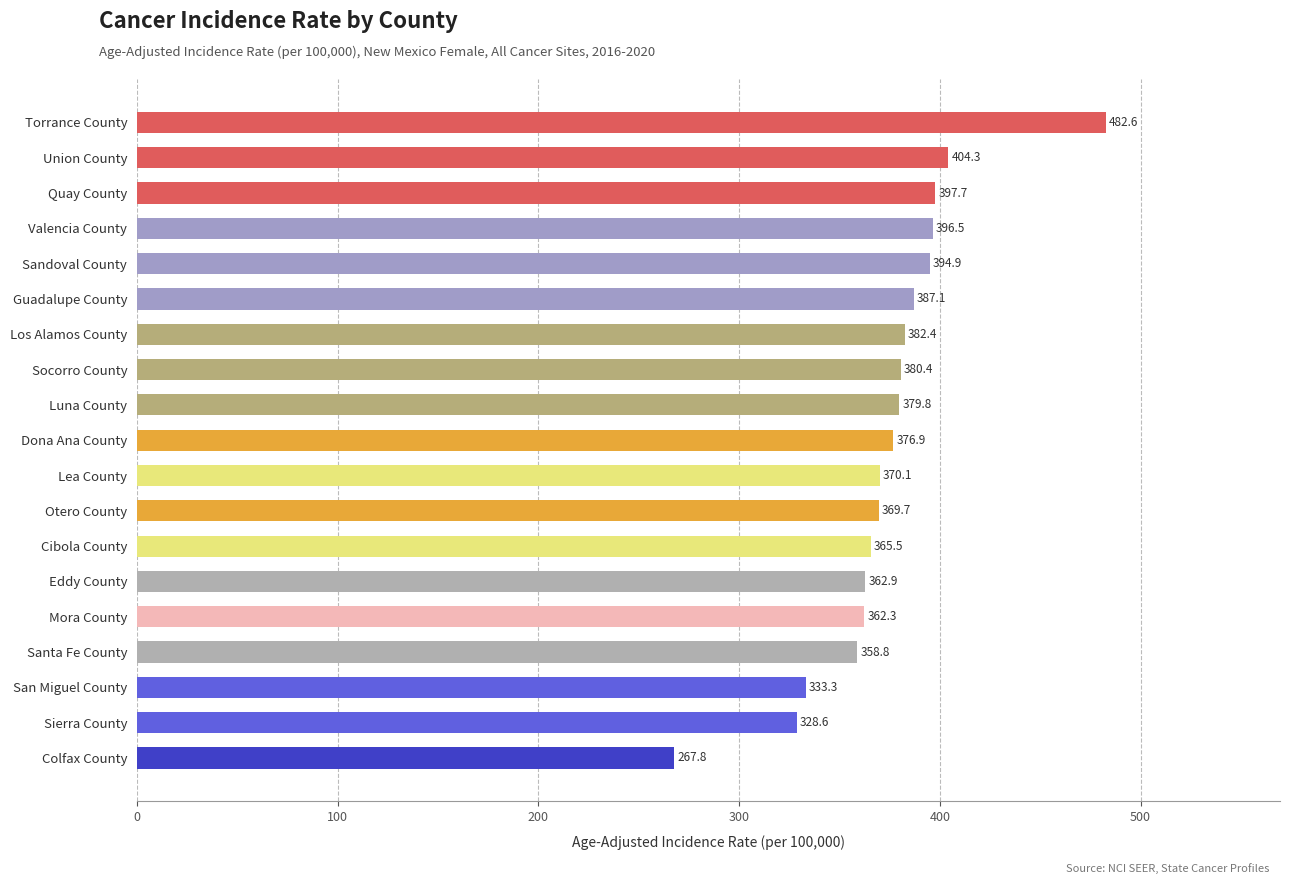

Reading bottom to top, what are all the values shown in this chart?

Colfax County=267.8	Sierra County=328.6	San Miguel County=333.3	Santa Fe County=358.8	Mora County=362.3	Eddy County=362.9	Cibola County=365.5	Otero County=369.7	Lea County=370.1	Dona Ana County=376.9	Luna County=379.8	Socorro County=380.4	Los Alamos County=382.4	Guadalupe County=387.1	Sandoval County=394.9	Valencia County=396.5	Quay County=397.7	Union County=404.3	Torrance County=482.6